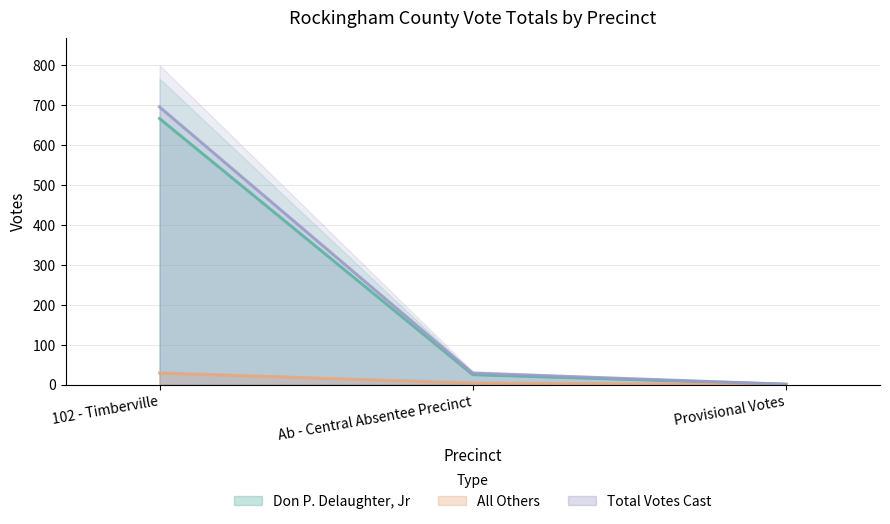

Is the value of Don P. Delaughter, Jr at Provisional Votes greater than the value of All Others at 102 - Timberville?

No